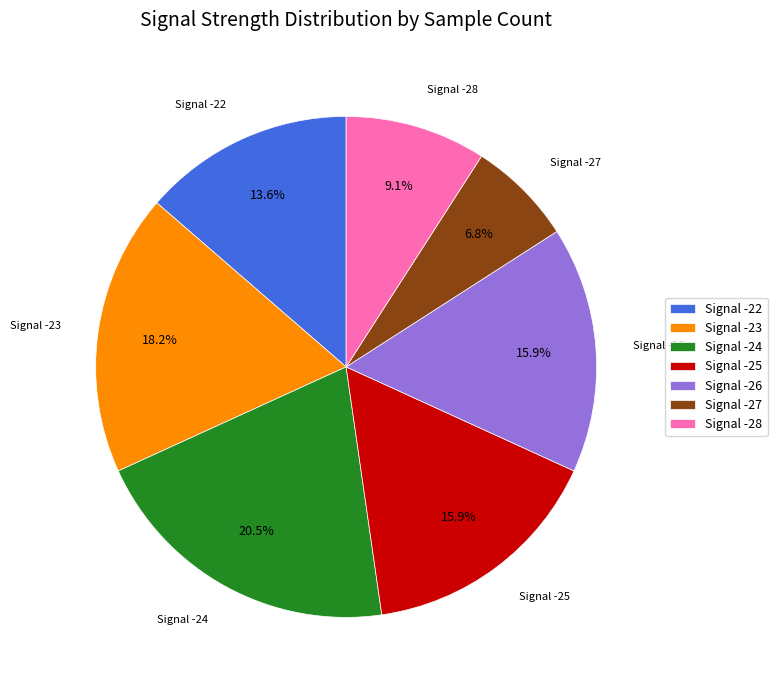

How many segments does this pie chart have?

7